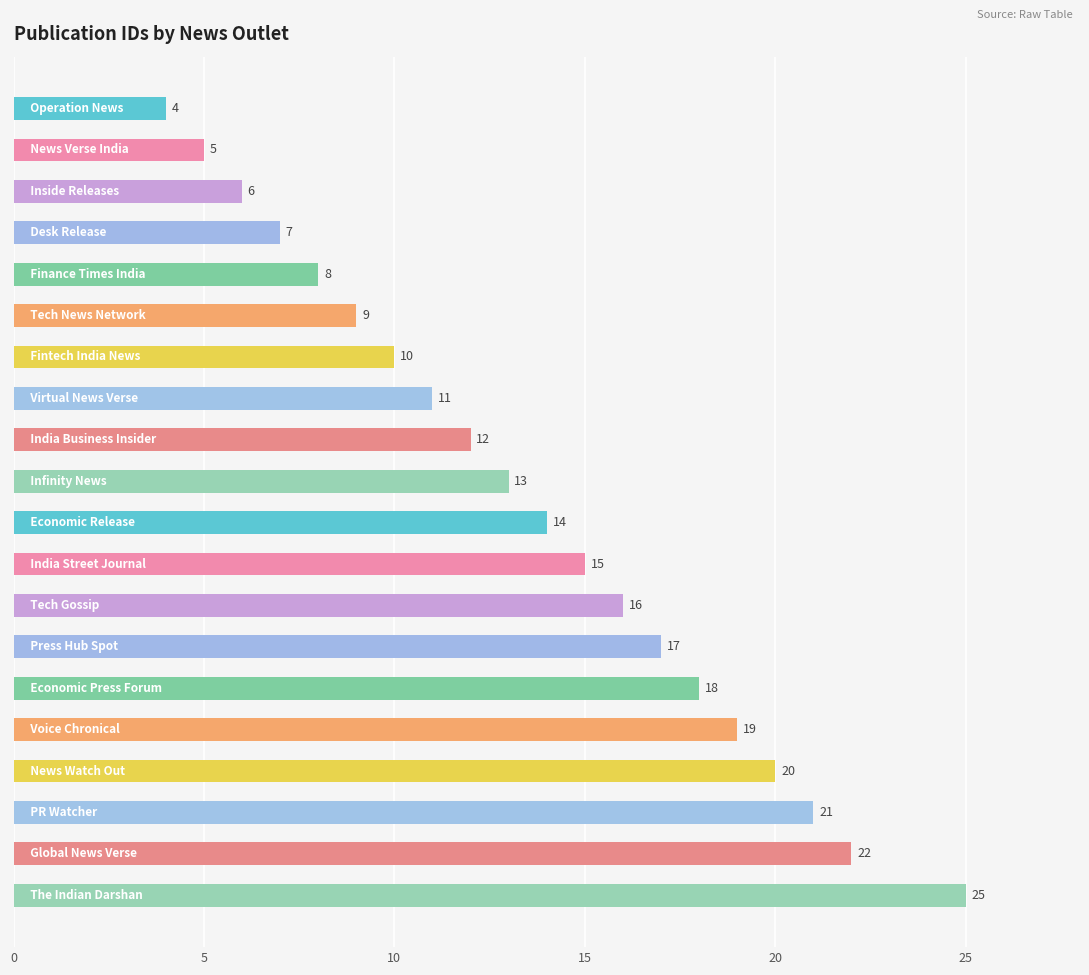

What is the smallest value displayed?

4